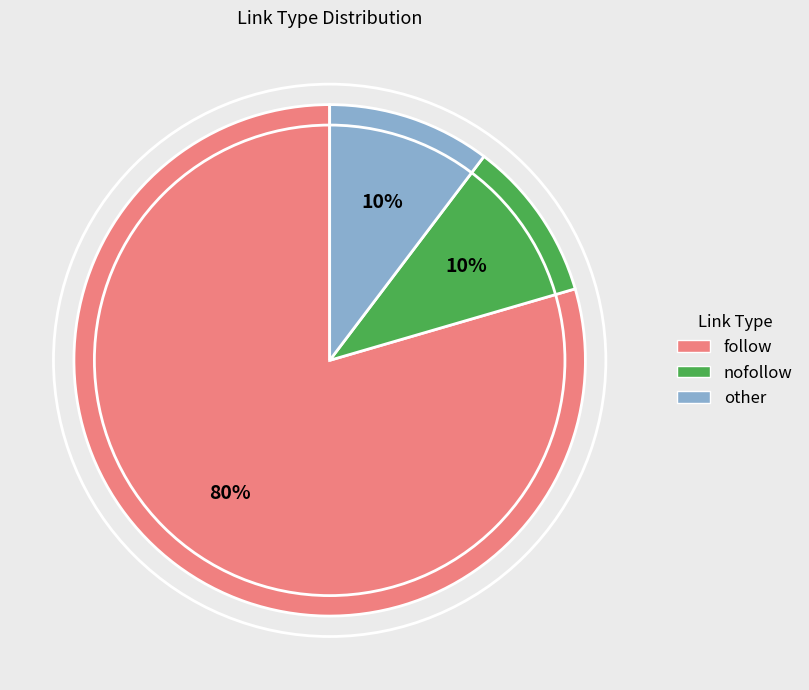

Which has a higher value, nofollow or follow?

follow